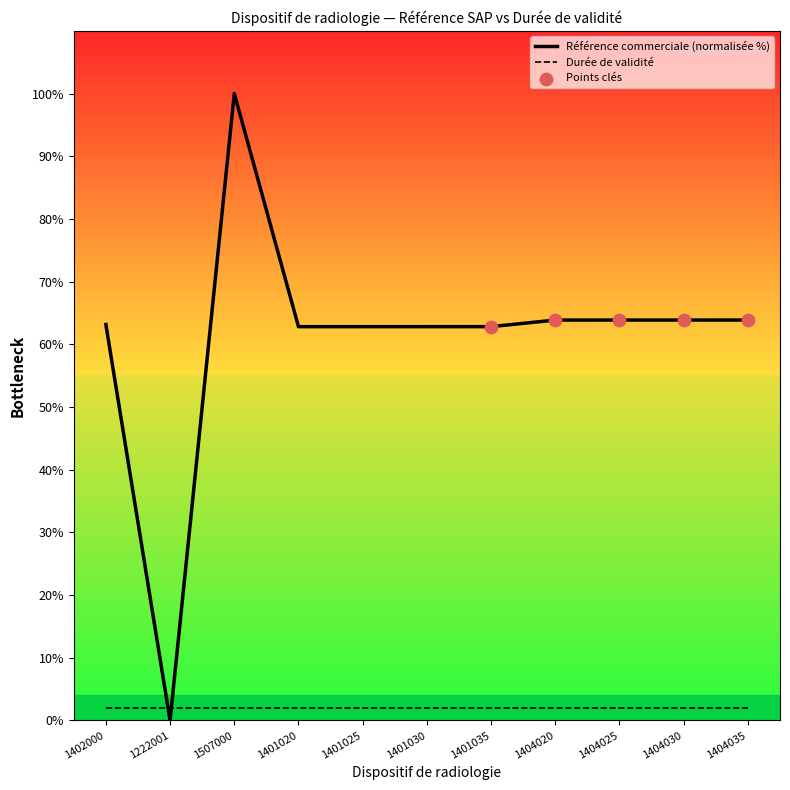

What is the change in value from 1507000 to 1401025?

-37.2